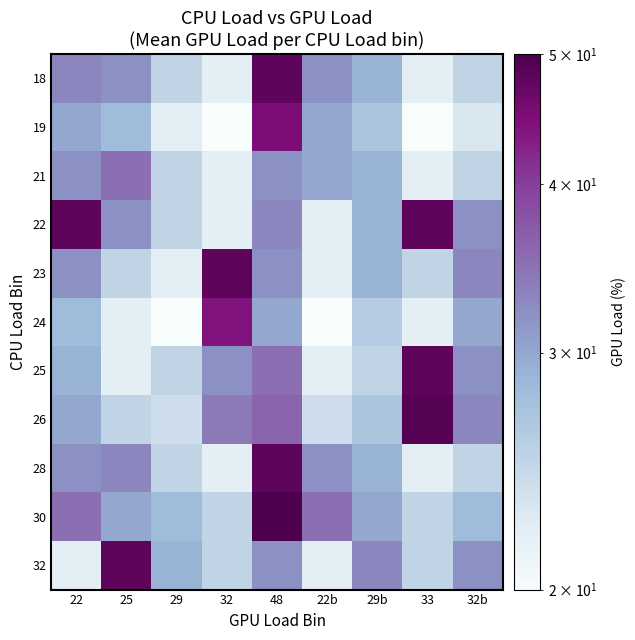

List the series in order of their peak value, lowest first.

21, 24, 19, 18, 22, 23, 25, 28, 32, 26, 30